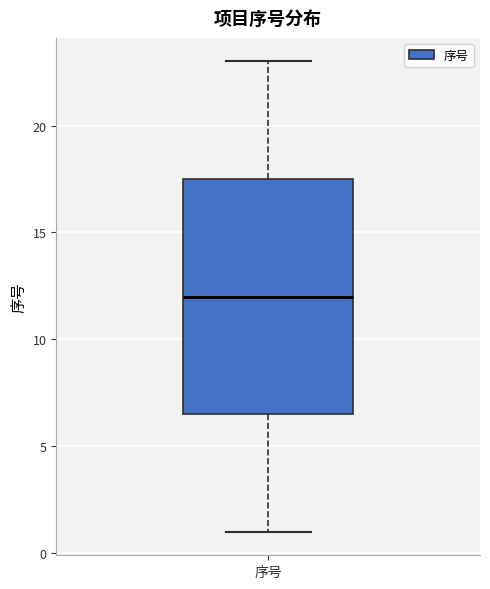

Where does the lower whisker of the box for 序号 end on the y-axis? The values are not printed on the chart, so give them approximately, as read against the axis.

1.0